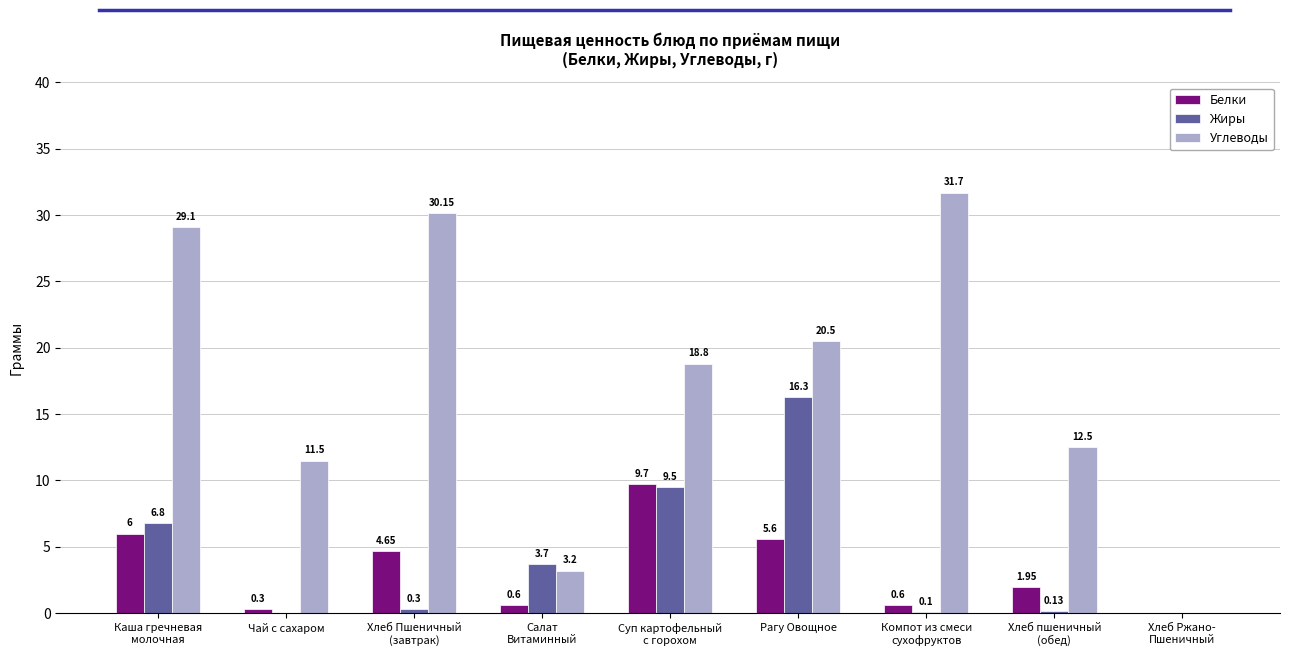

What is the difference between the Углеводы values at Рагу Овощное and Хлеб Ржано-
Пшеничный?

20.5